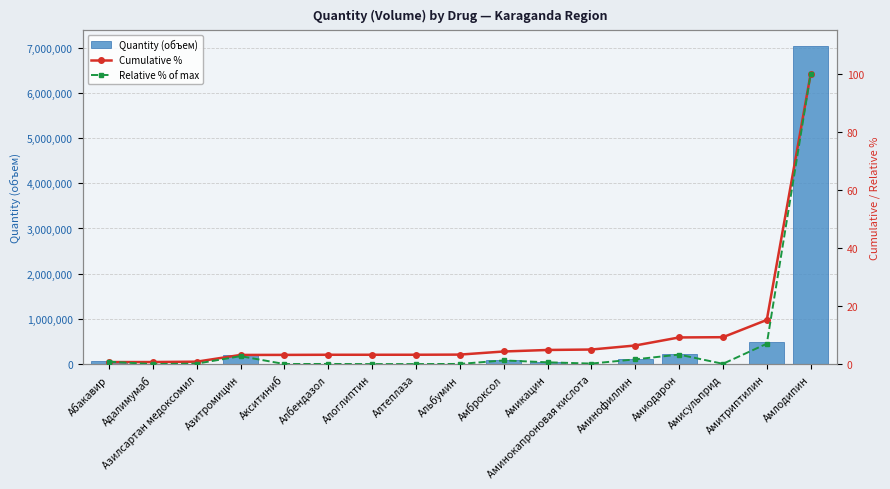

True or false: Cumulative % has a value of 5.2 at Акситиниб.

False